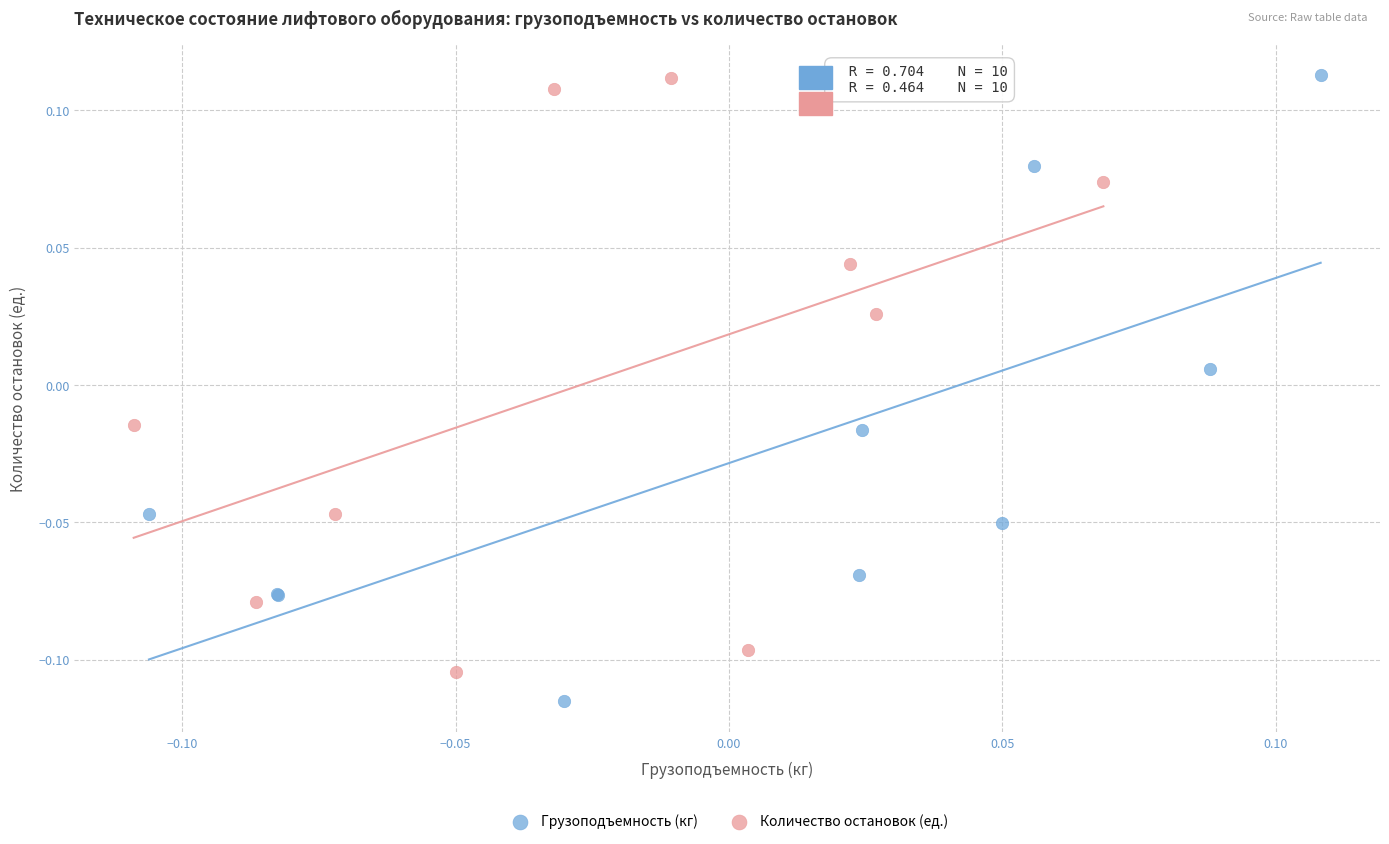

Which series contains the lowest Y value?

Грузоподъемность (кг)